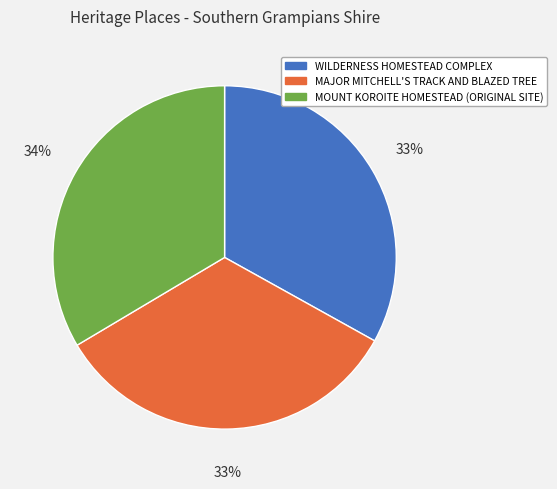

Does MOUNT KOROITE HOMESTEAD (ORIGINAL SITE) represent more than half of the total?

No